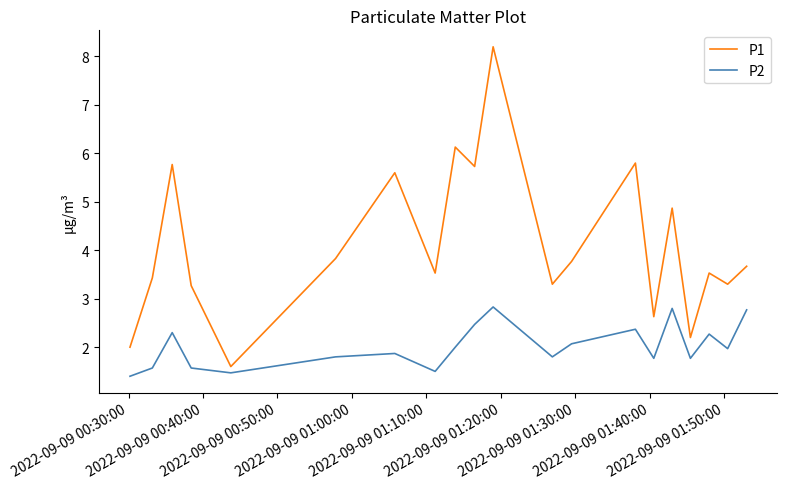

Which series has the largest total across all categories?

P1